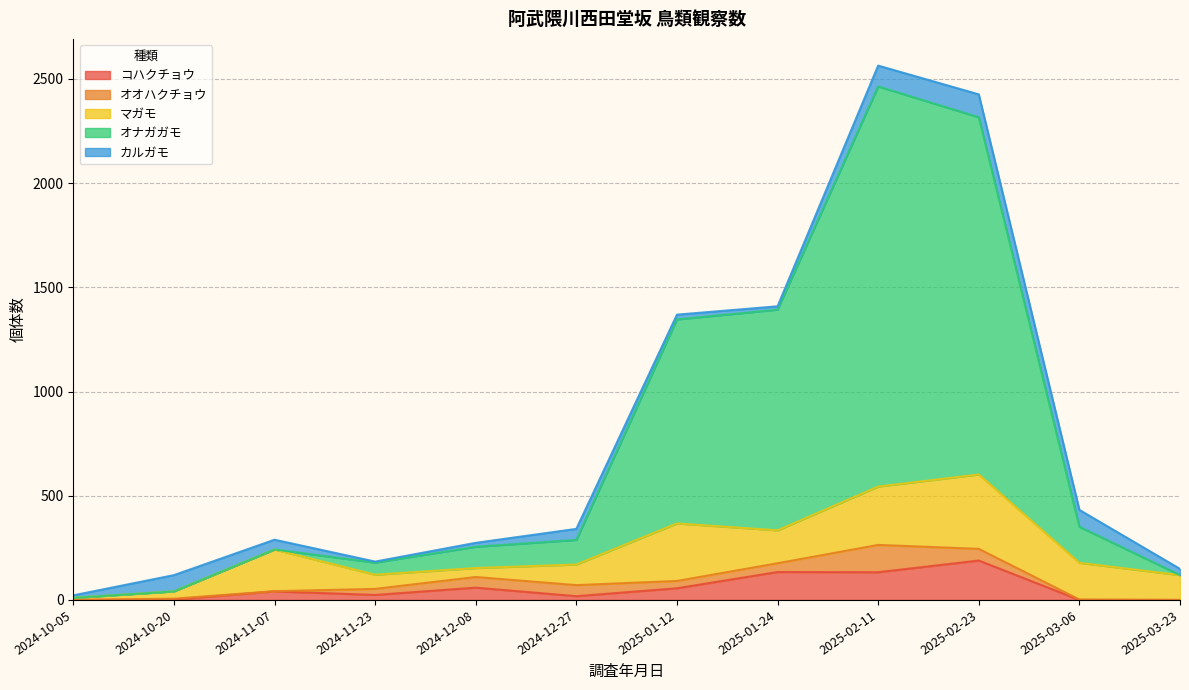

What is the value of the カルガモ point at the 10th from the left?

110